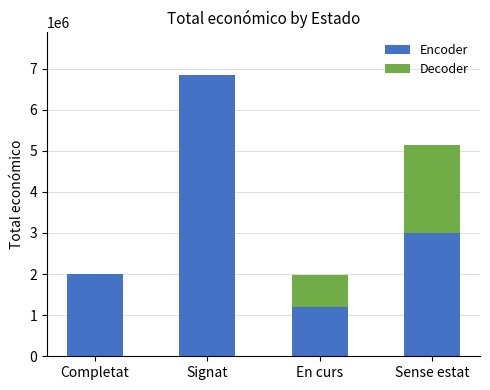

True or false: Encoder has a value of 1998299 at Completat.

True